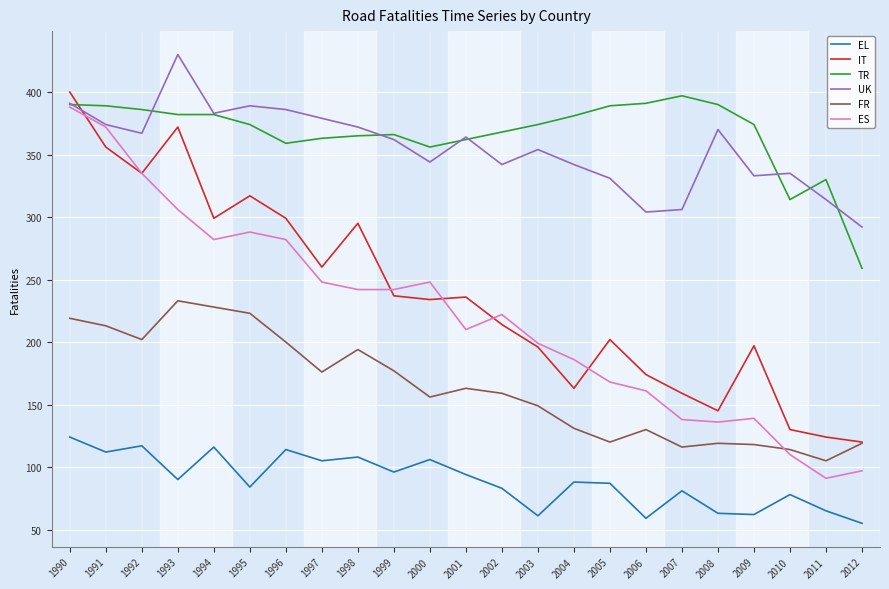

Read the IT value at 2001.

236